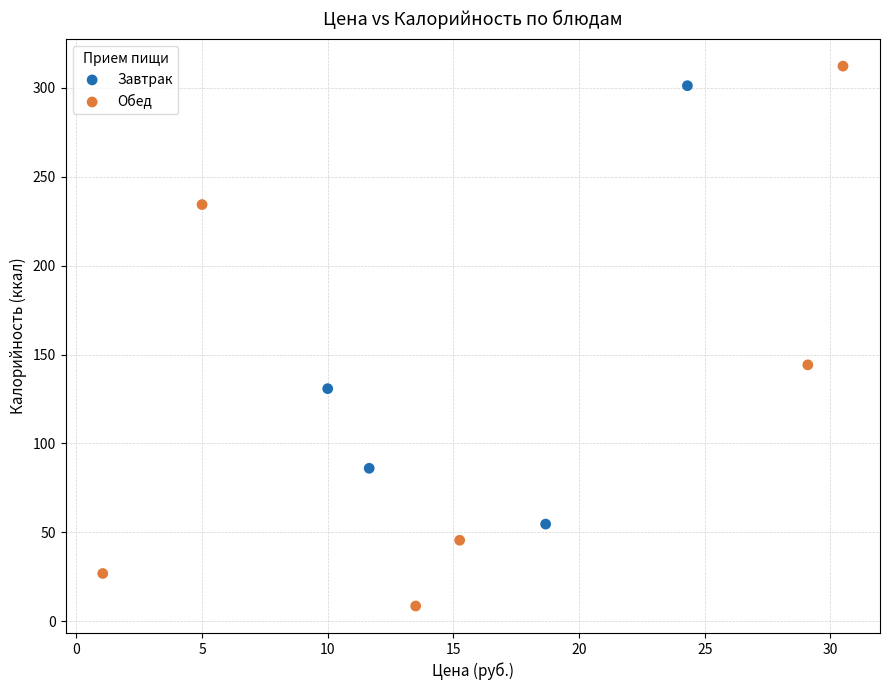

Which series reaches the minimum Y coordinate?

Обед